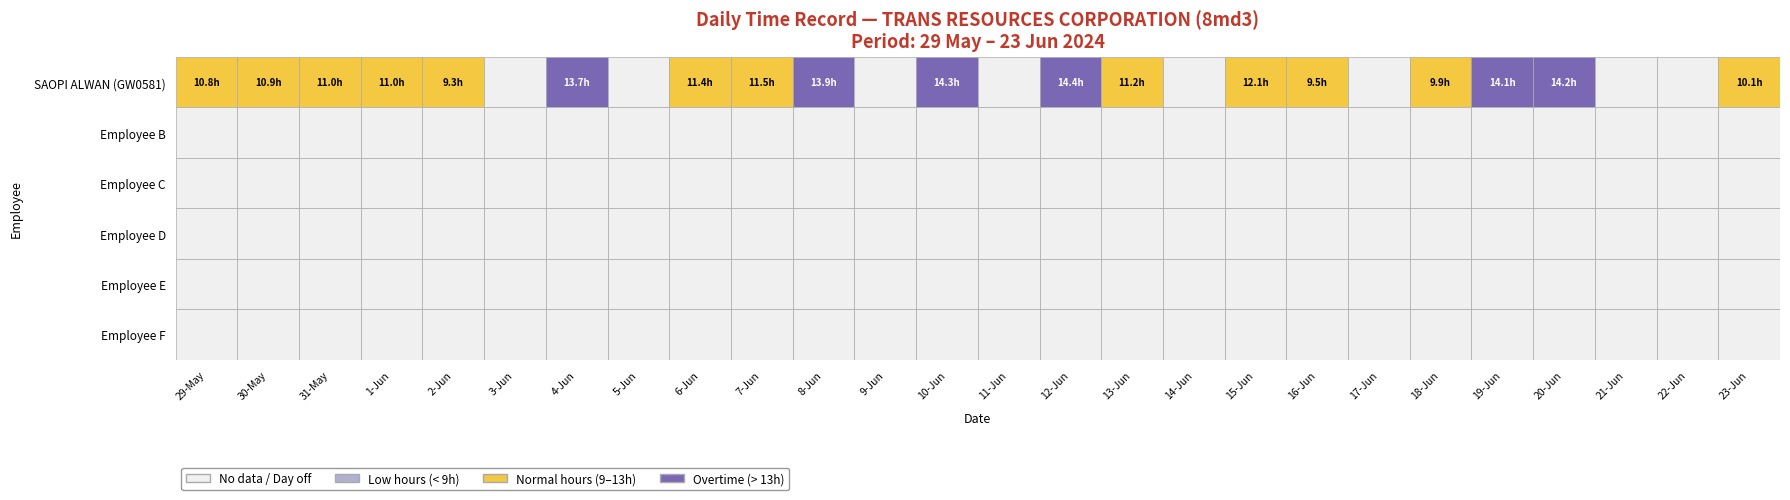

Is it true that 15 equals 5.8 at 0?

False